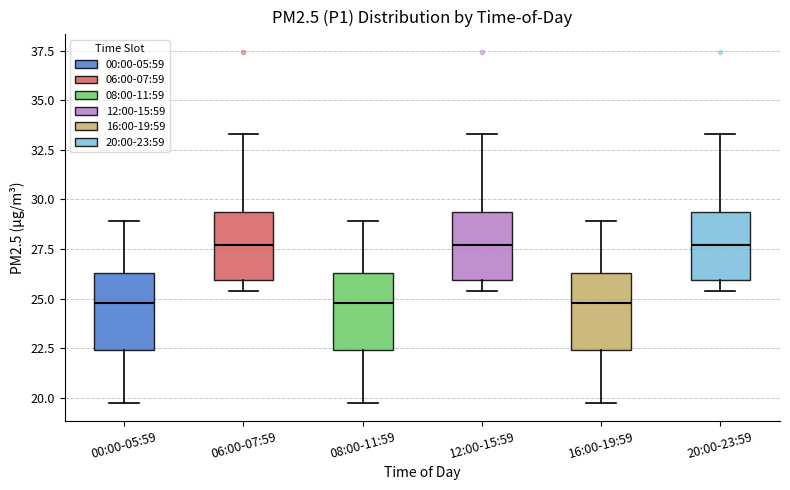

Where is the upper edge of the box for 06:00-07:59 on the y-axis? The values are not printed on the chart, so give them approximately, as read against the axis.

29.5